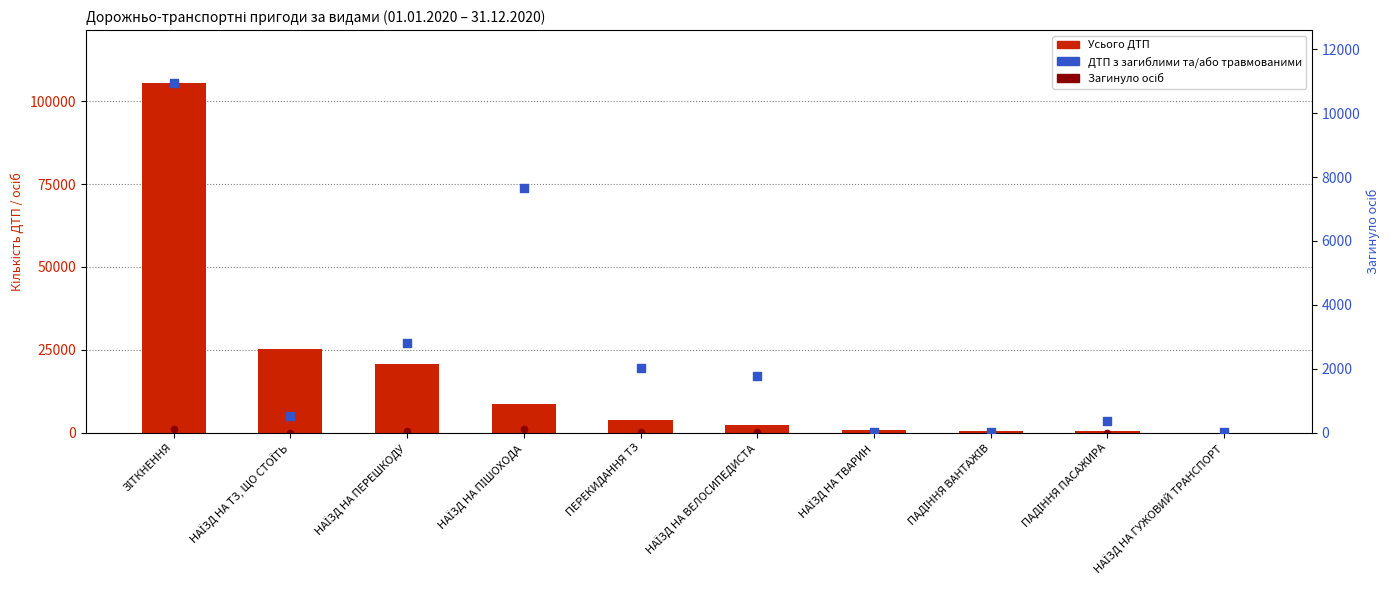

Is the value of Усього ДТП at НАЇЗД НА ТЗ, ЩО СТОЇТЬ greater than the value of Загинуло осіб at НАЇЗД НА ТЗ, ЩО СТОЇТЬ?

Yes